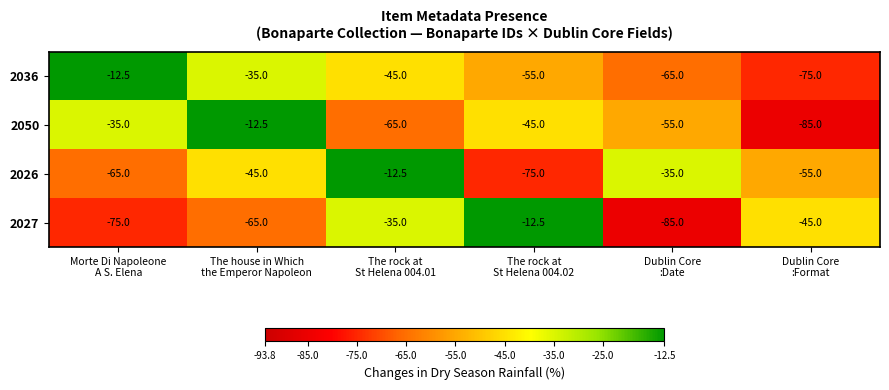

How many 2036 values are between -65 and -35?

4